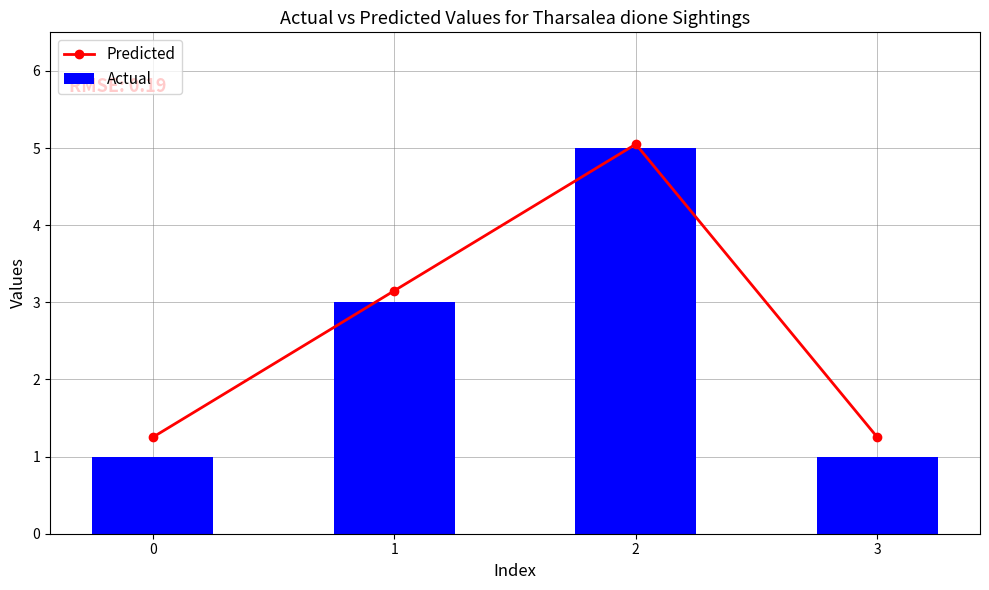

What is the total value across all series at 0?

2.2